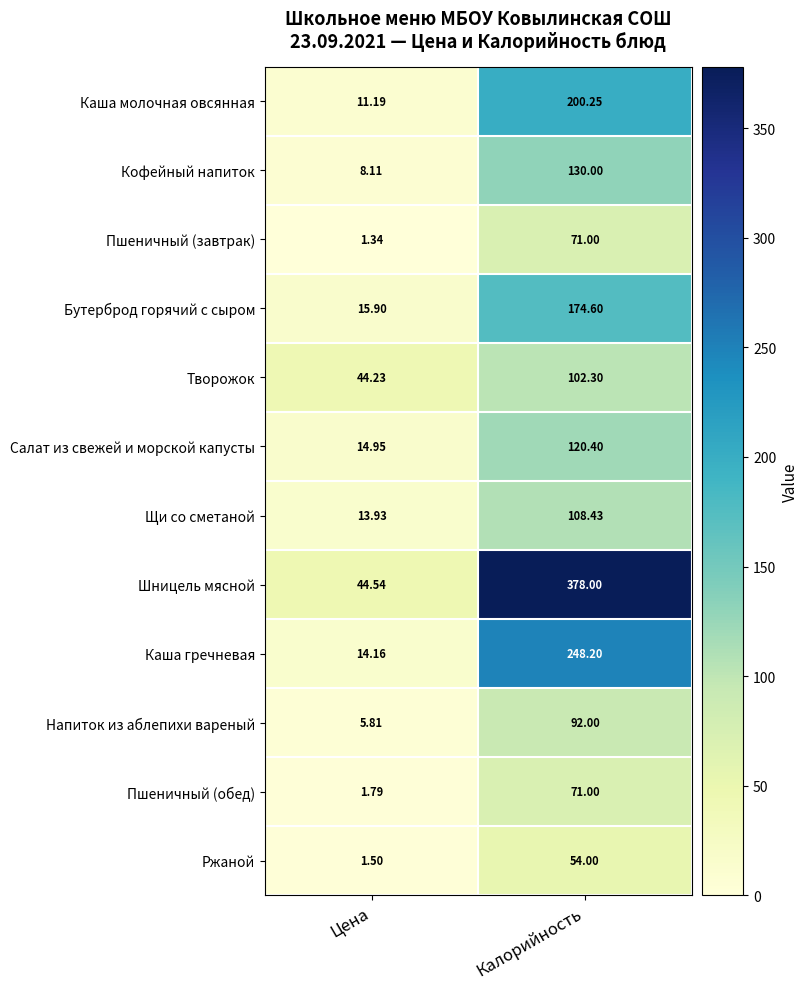

At which category does the chart reach its peak across all series?

Калорийность